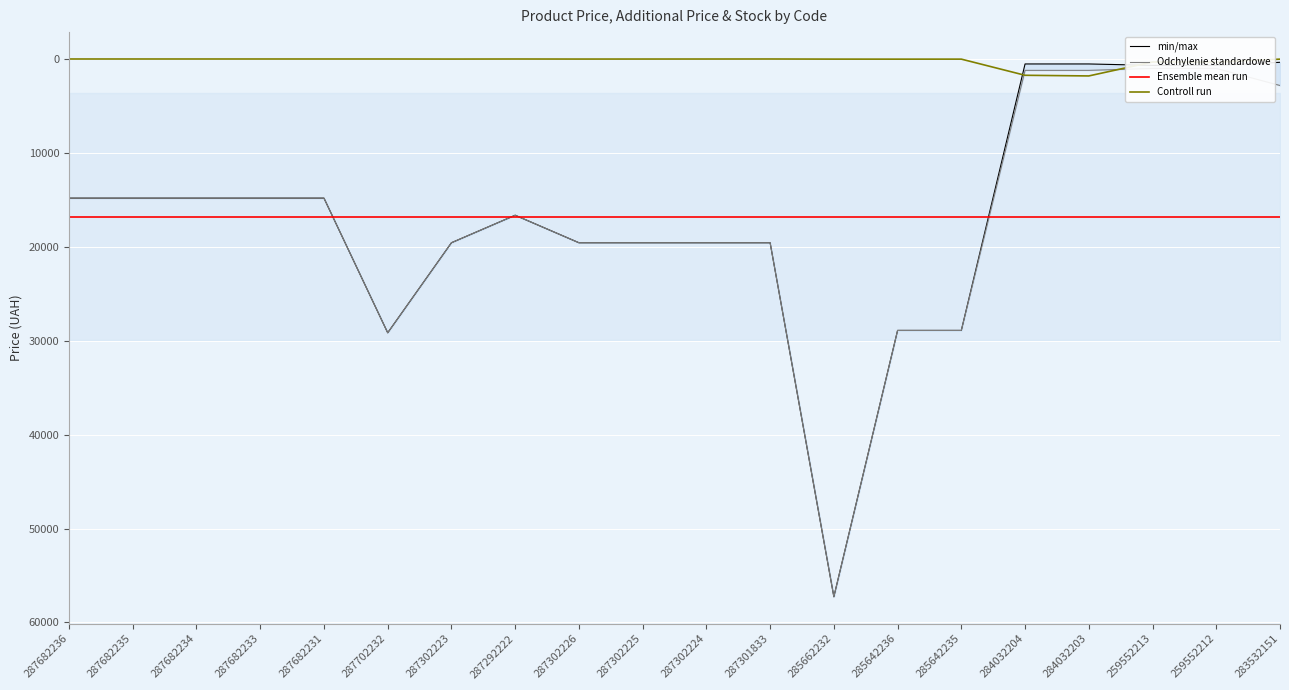

True or false: Ensemble mean run has a value of 16776.6 at 259552212.

True